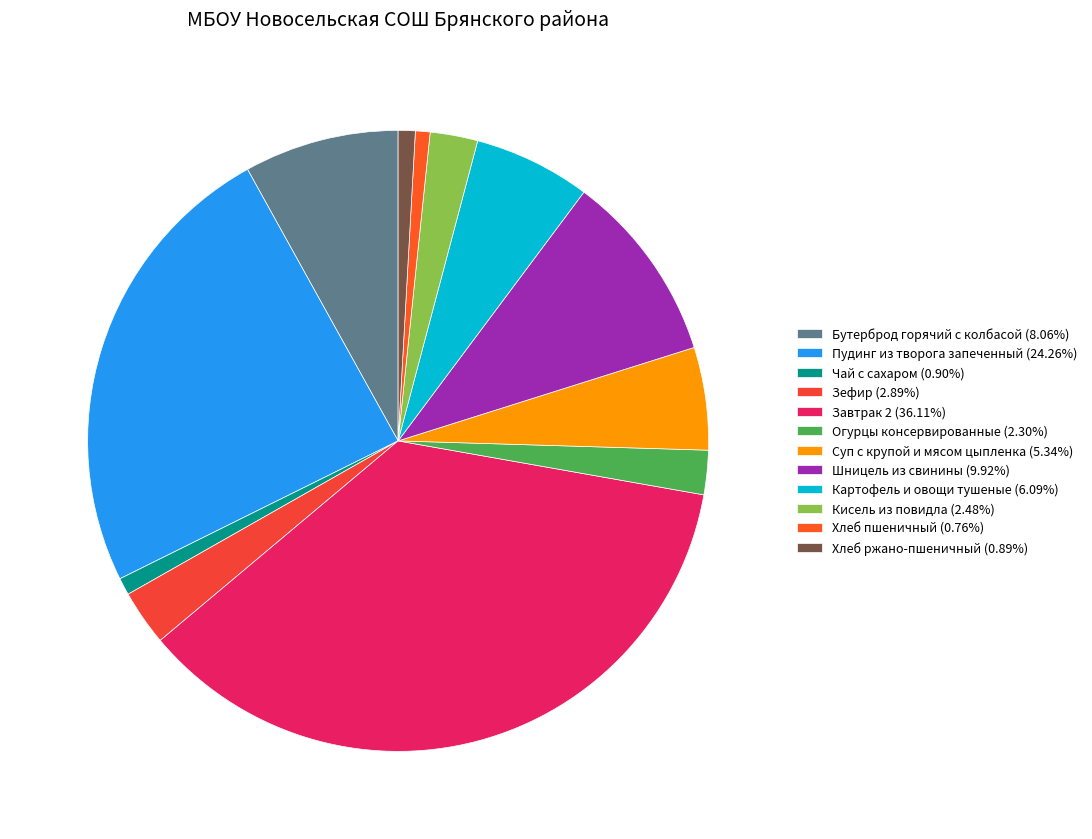

Count the number of slices in the pie.

12